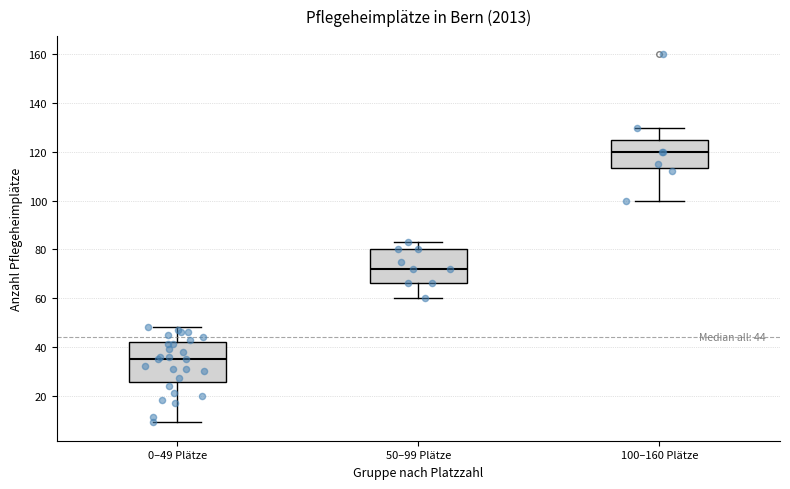

Which box has the lowest median line?

0–49 Plätze